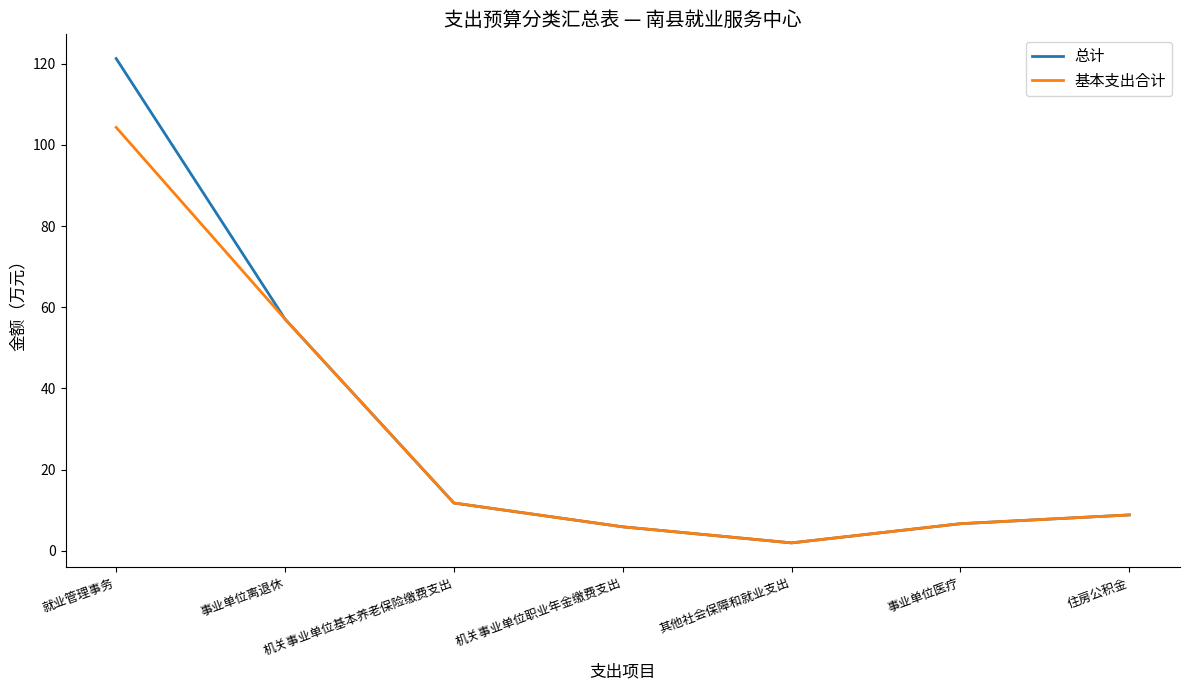

Is the value of 总计 at 机关事业单位职业年金缴费支出 greater than the value of 基本支出合计 at 机关事业单位基本养老保险缴费支出?

No